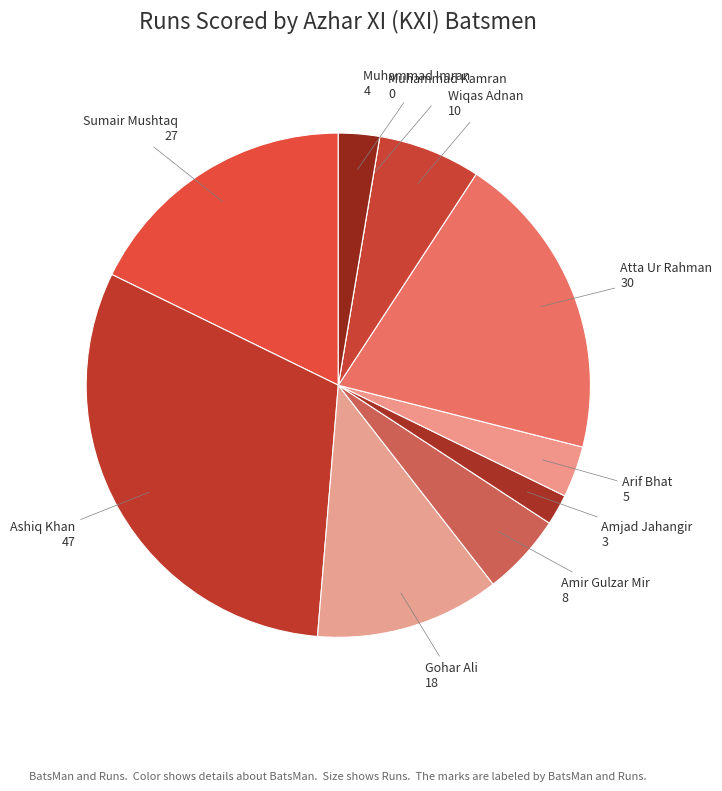

Which category has the smallest portion of the pie?

Muhammad Kamran